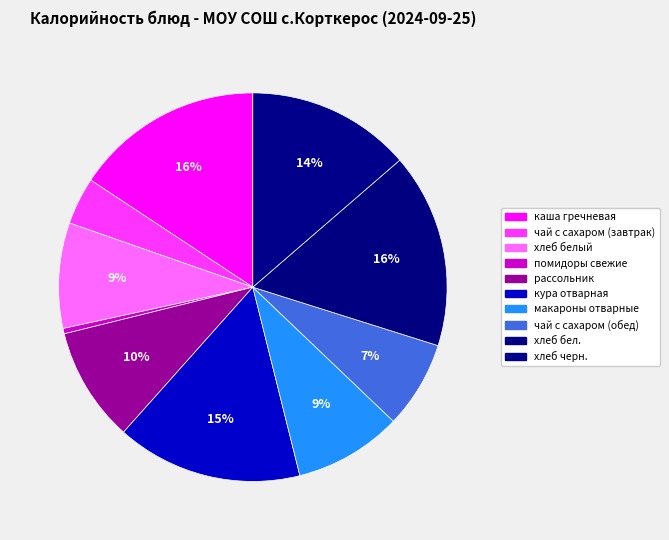

What is the smallest slice in the pie chart?

помидоры свежие